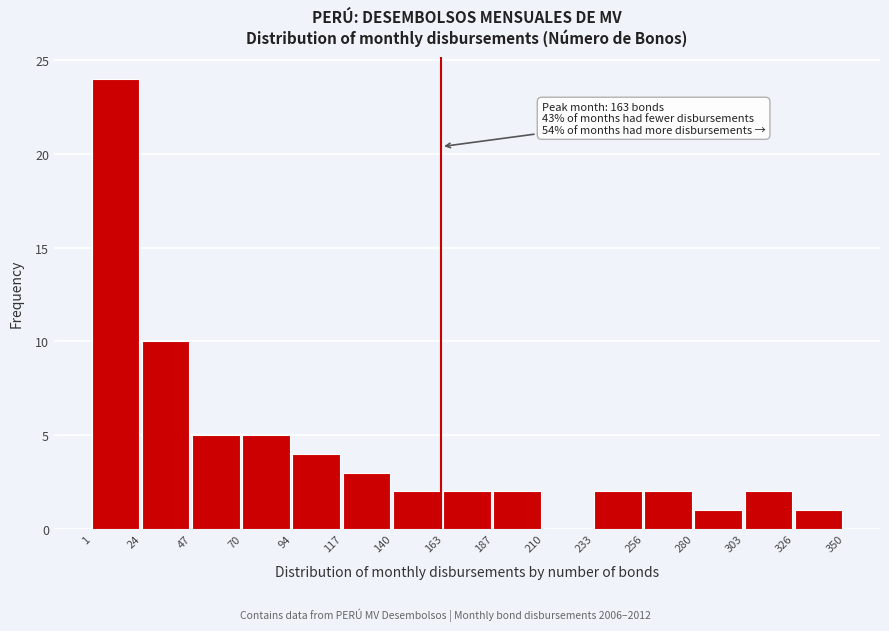

Which range on the x-axis has the tallest bar?

1 to 24